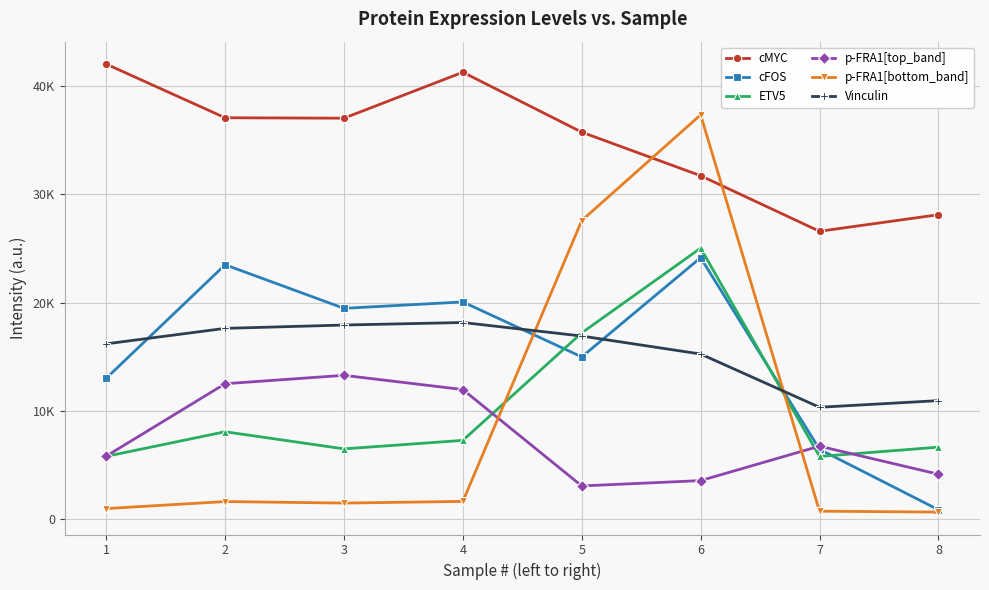

Rank the series by their maximum value, from highest to lowest.

cMYC, p-FRA1[bottom_band], ETV5, cFOS, Vinculin, p-FRA1[top_band]